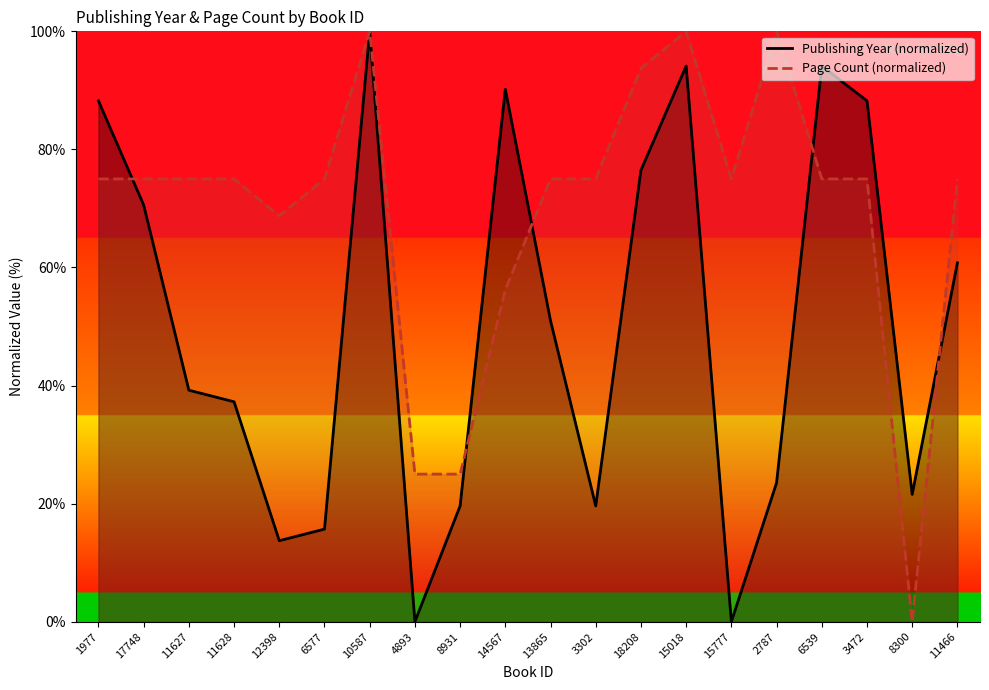

Reading left to right, transcribe all the data shown in this chart.

Publishing Year (normalized): 1977=88.2	17748=70.6	11627=39.2	11628=37.3	12398=13.7	6577=15.7	10587=100.0	4893=0.0	8931=19.6	14567=90.2	13865=51.0	3302=19.6	18208=76.5	15018=94.1	15777=0.0	2787=23.5	6539=94.1	3472=88.2	8300=21.6	11466=60.8
Page Count (normalized): 1977=75.0	17748=75.0	11627=75.0	11628=75.0	12398=68.8	6577=75.0	10587=100.0	4893=25.0	8931=25.0	14567=56.2	13865=75.0	3302=75.0	18208=93.8	15018=100.0	15777=75.0	2787=100.0	6539=75.0	3472=75.0	8300=0.0	11466=75.0